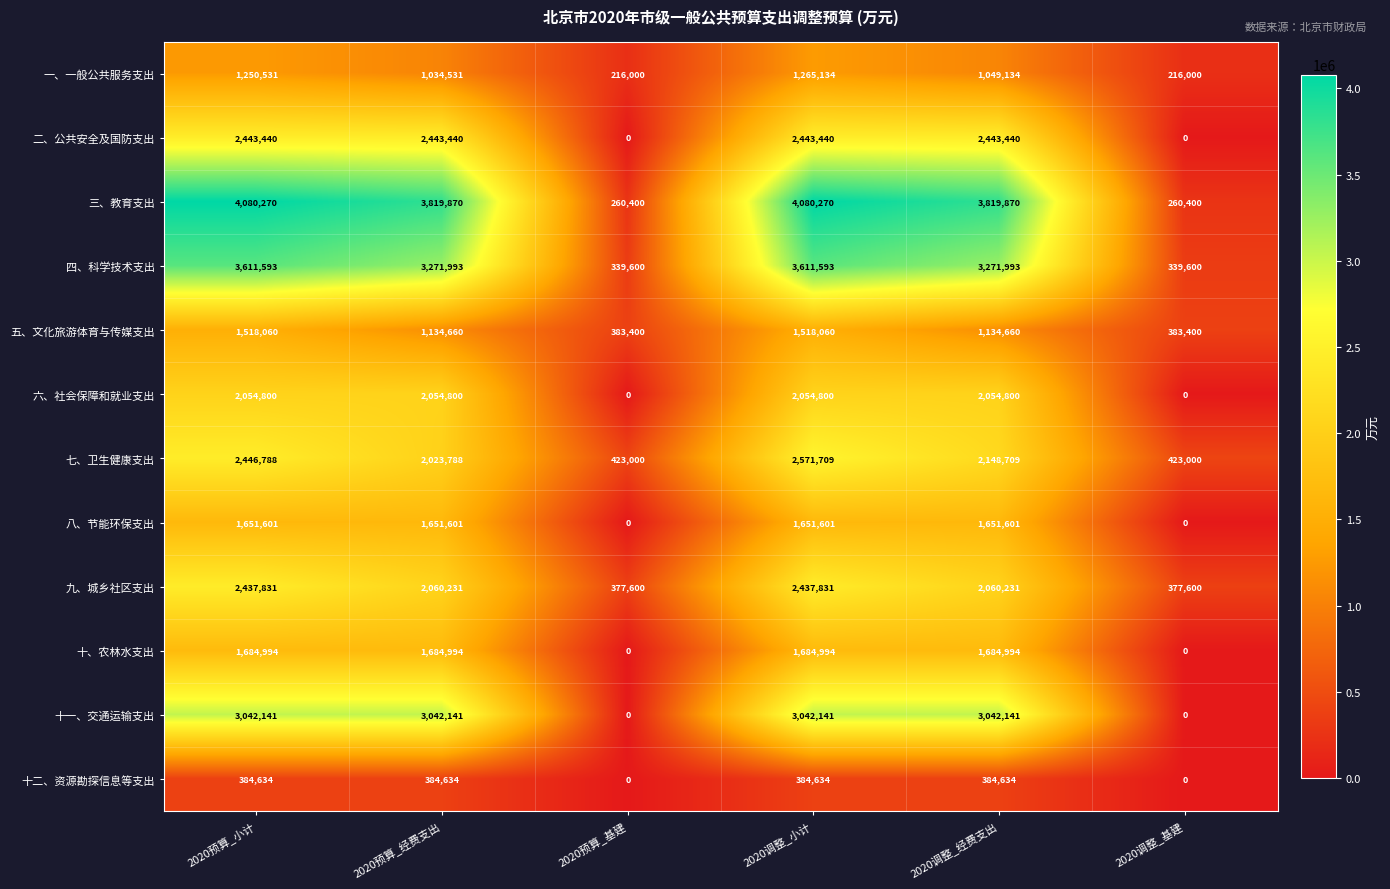

Which series has the largest total across all categories?

三、教育支出